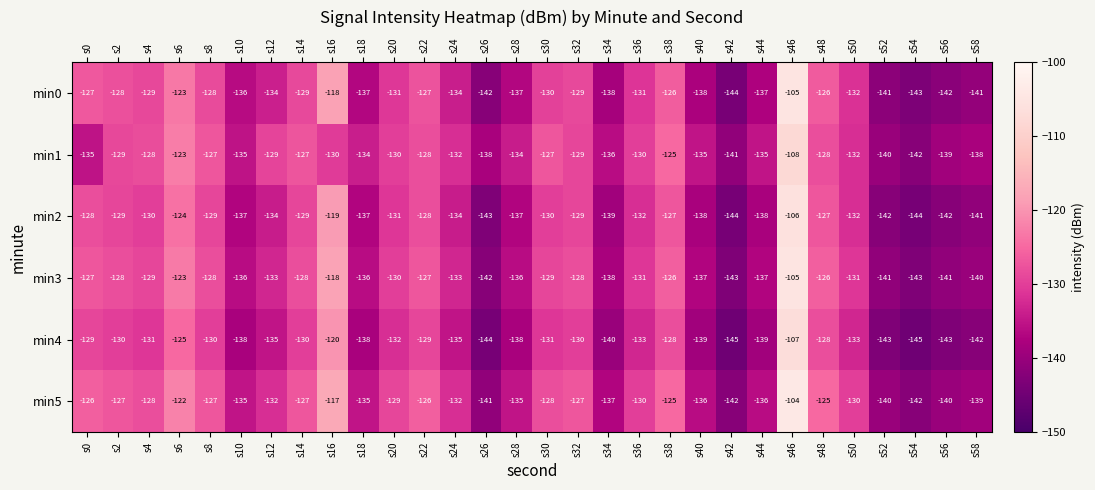

How many data points in min1 are less than -130?

15